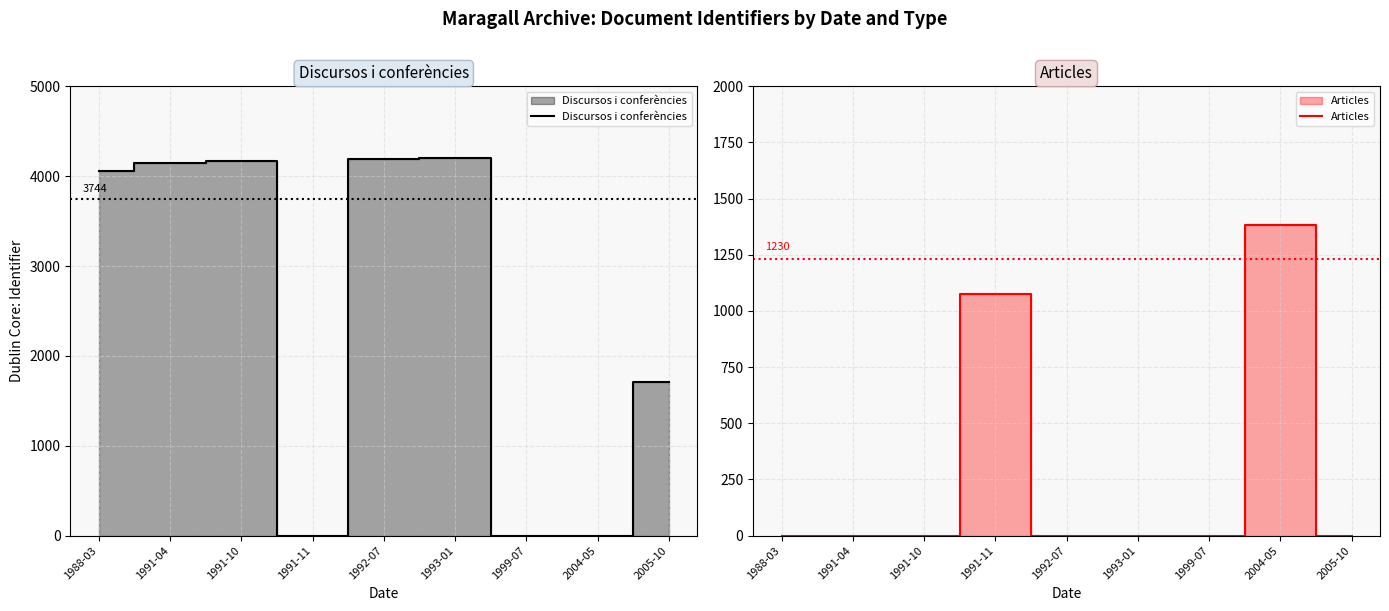

How many positive values does the Articles series have?

2